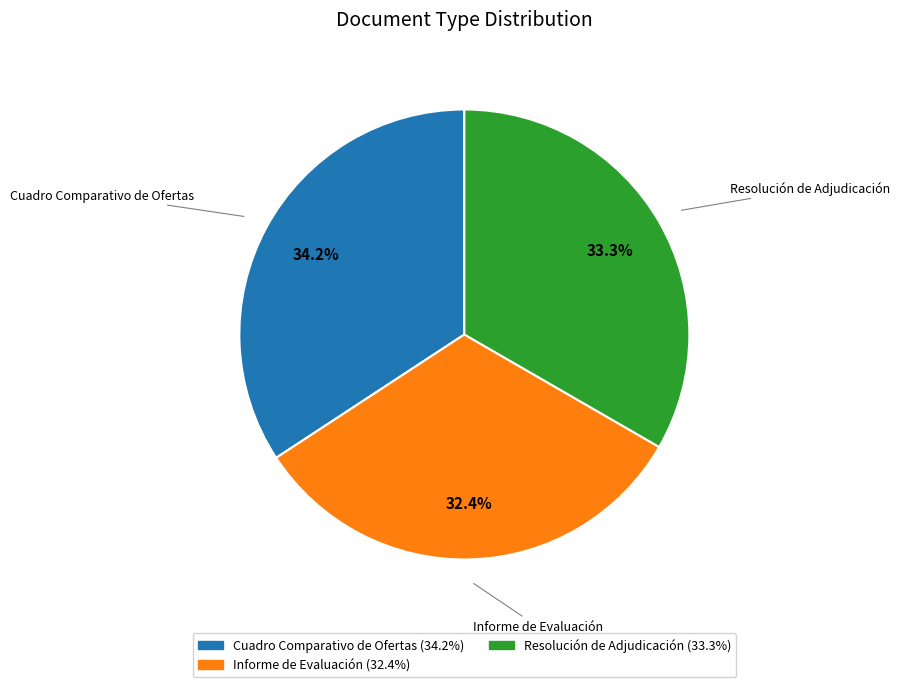

What percentage is the Cuadro Comparativo de Ofertas slice, to the nearest percent?

34%